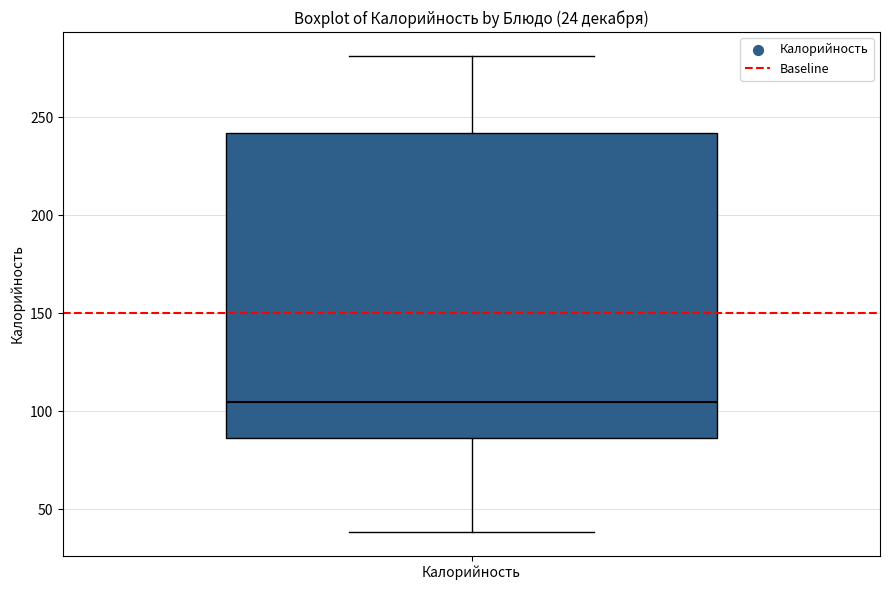

Where does the median line of the box for Калорийность sit on the y-axis? The values are not printed on the chart, so give them approximately, as read against the axis.

105